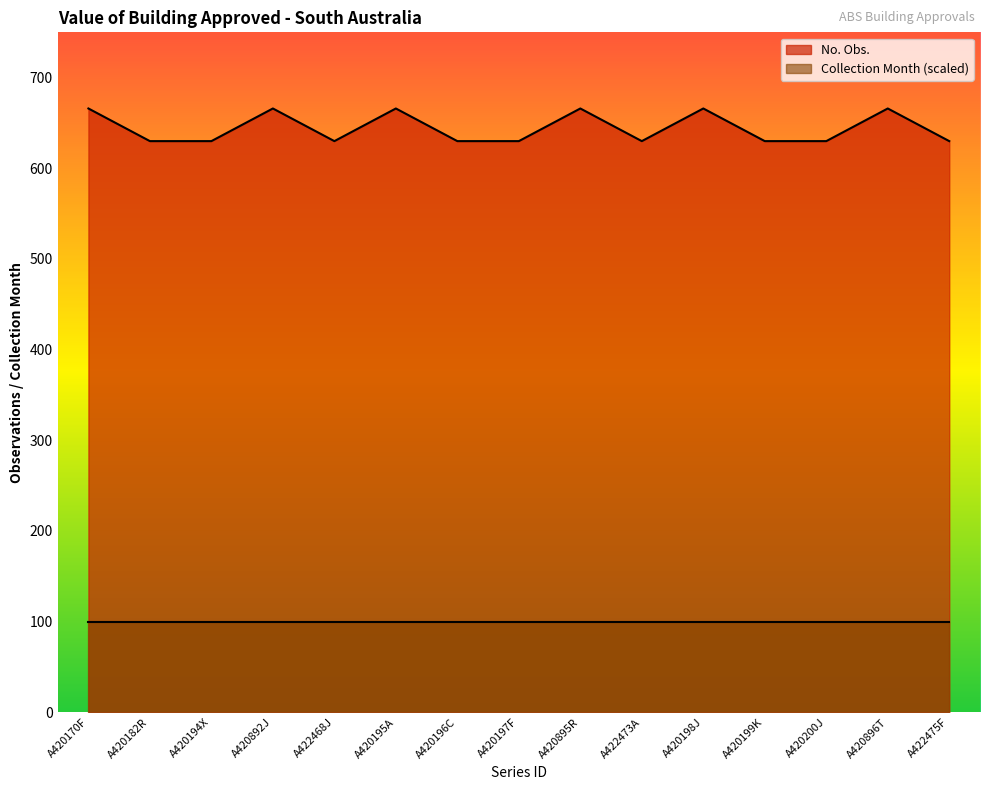

List the labels in order of value, smallest first.

A420182R, A420194X, A422468J, A420196C, A420197F, A422473A, A420199K, A420200J, A422475F, A420170F, A420892J, A420195A, A420895R, A420198J, A420896T